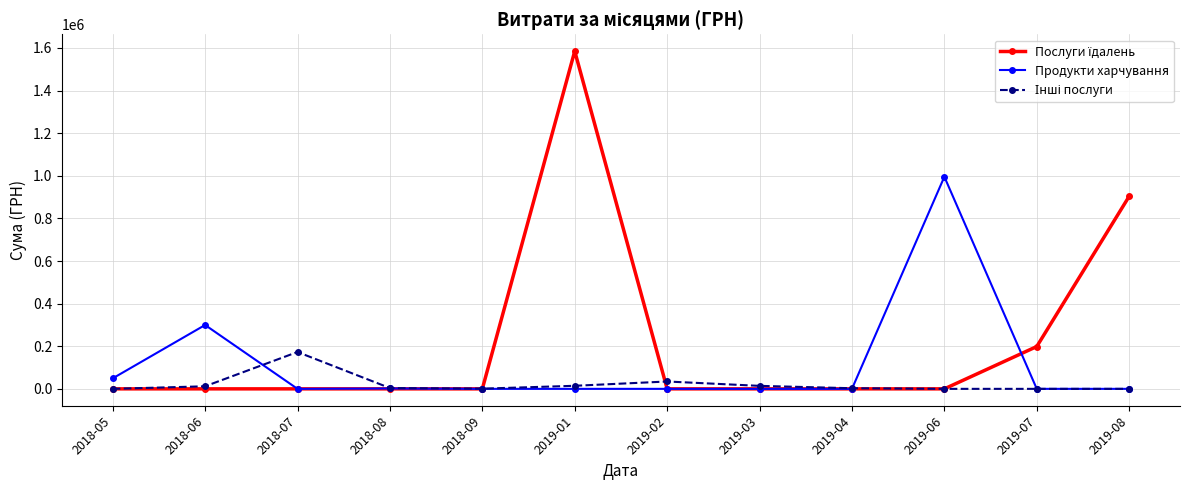

How many lines are shown in the chart?

3